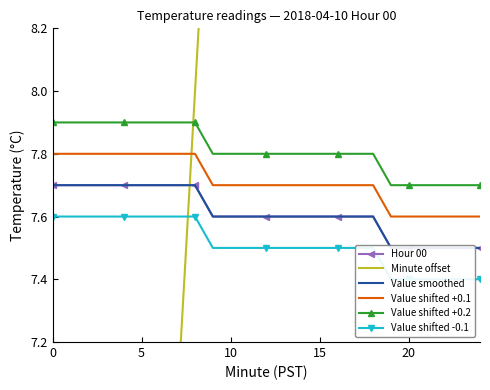

Does the chart have visible grid lines?

No